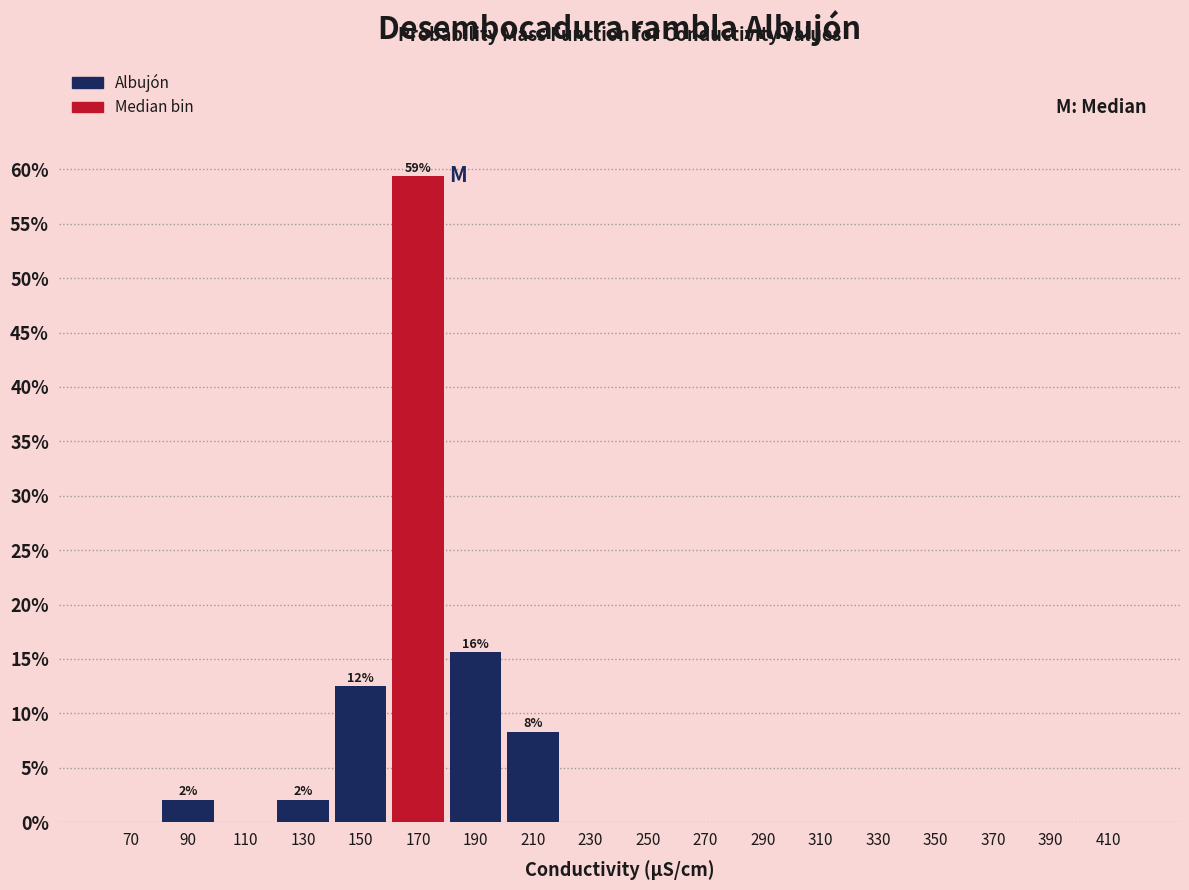

Which range on the x-axis has the tallest bar?

160 to 180